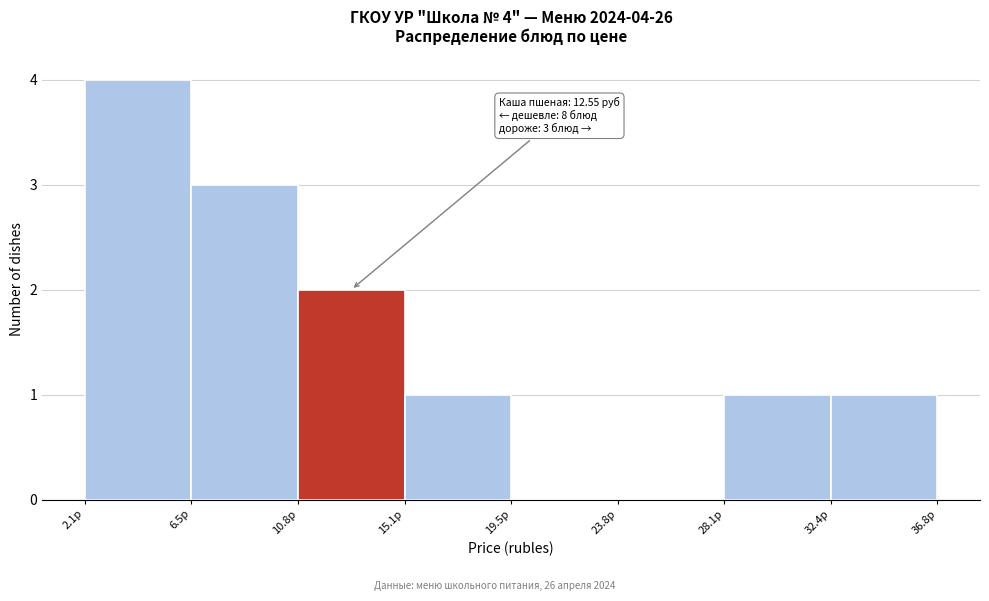

Over which range of the x-axis is the bar tallest?

2.0 to 6.5